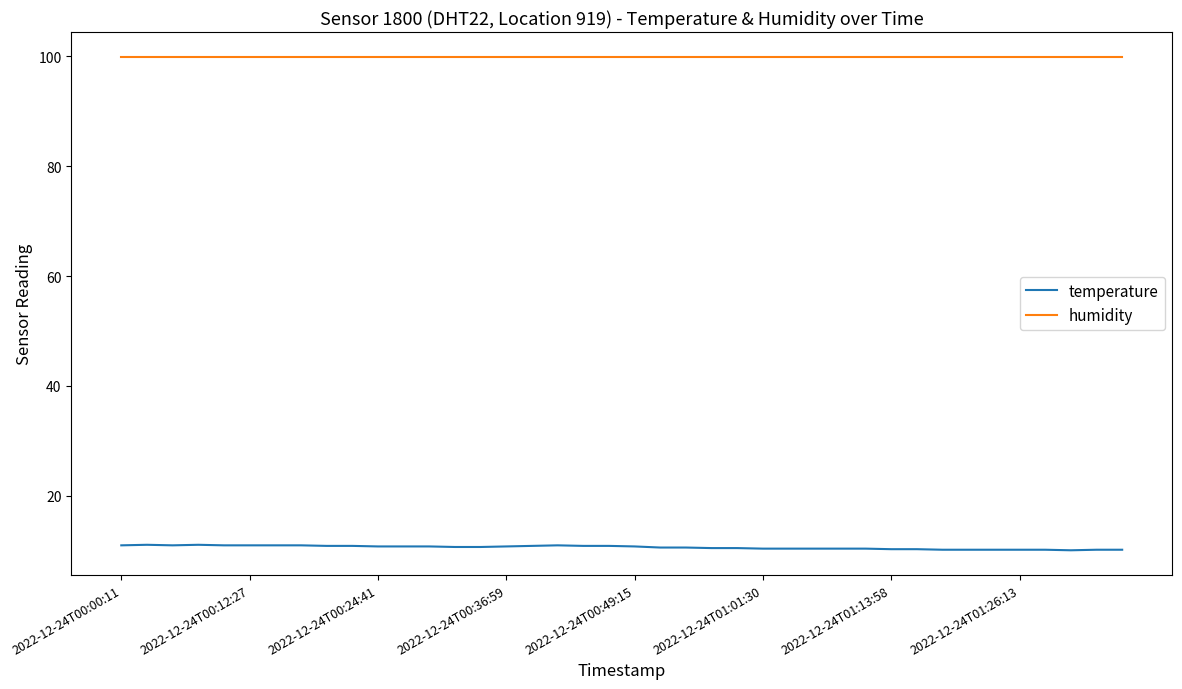

What is the minimum value for temperature?

10.1